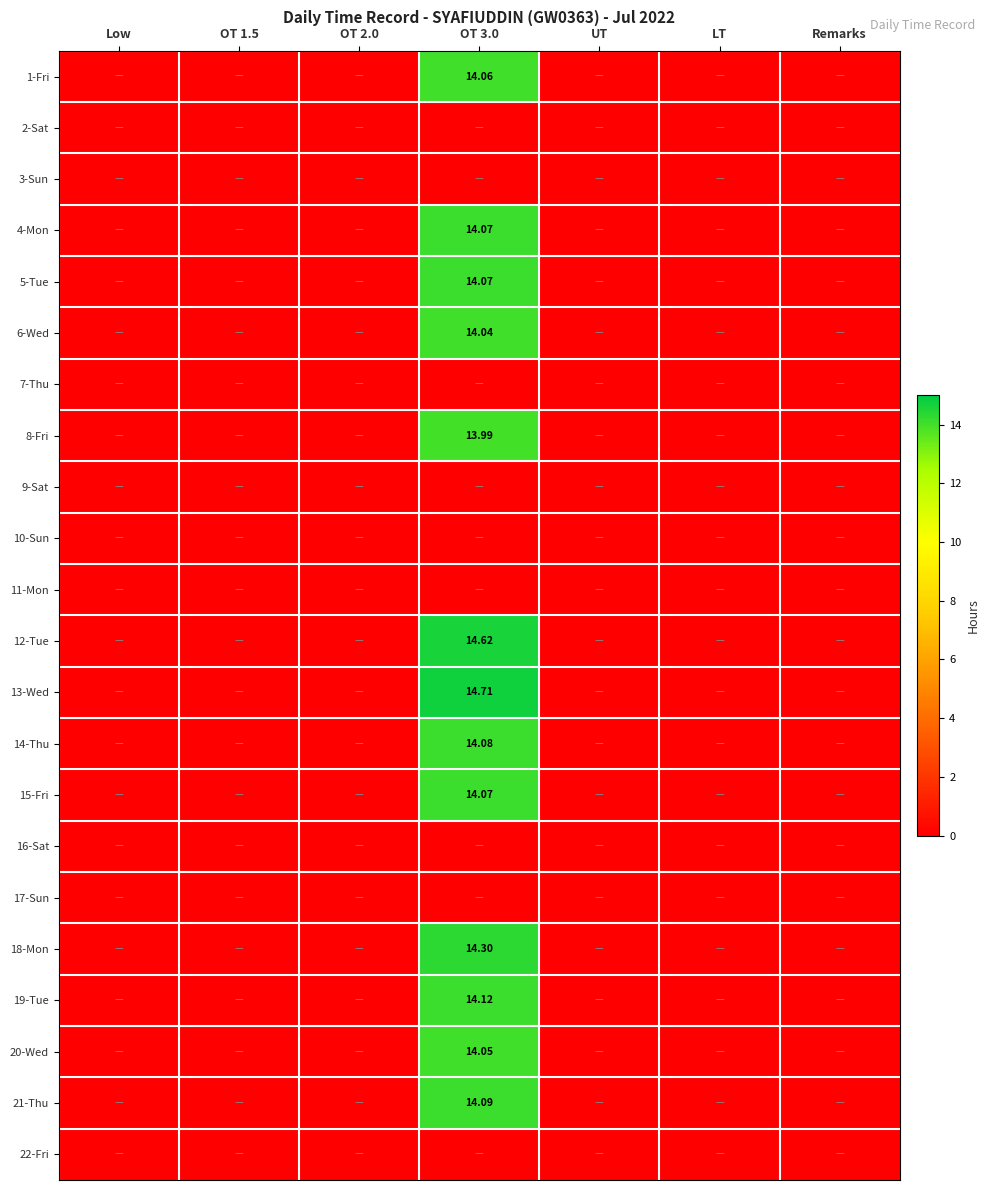

The 2-Sat series shows 0.0 at Remarks. True or false?

True